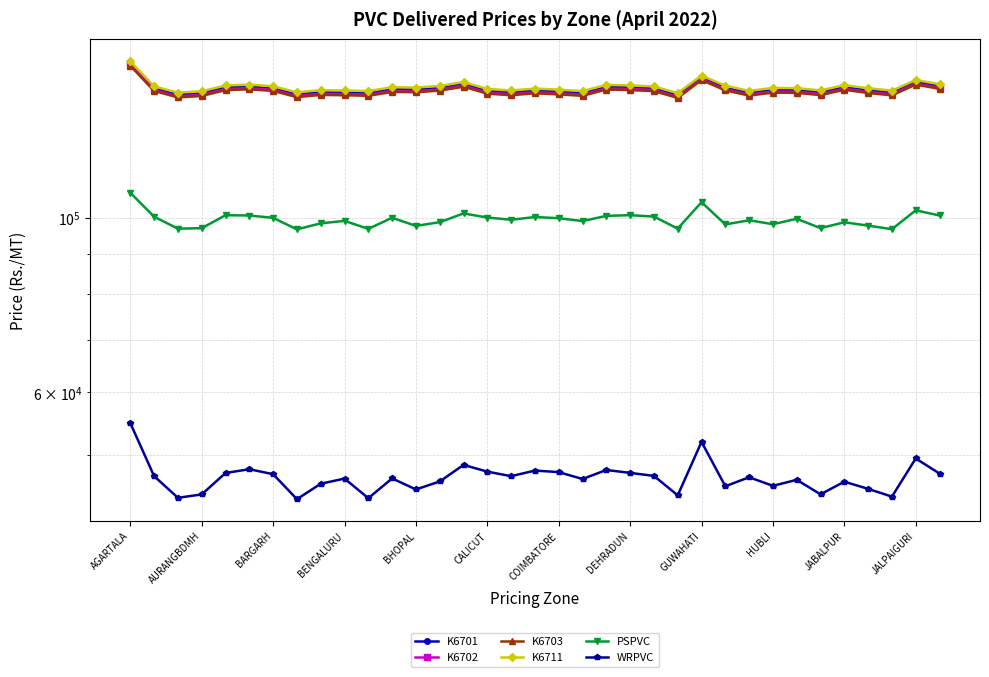

What is the difference between the maximum and minimum values in the K6703 series?

14034